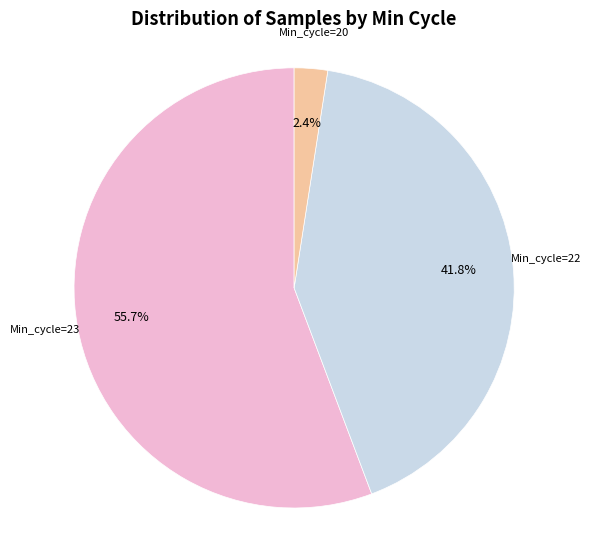

How much of the chart is everything except Min_cycle=20?

97.6%